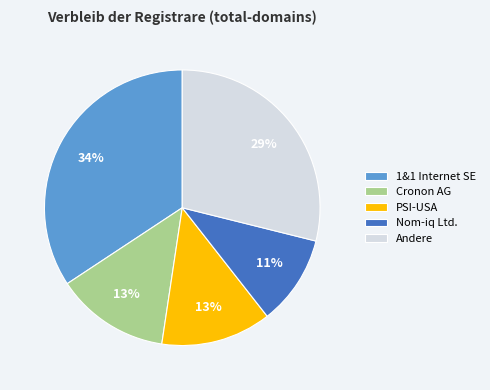

Between 1&1 Internet SE and Cronon AG, which is larger?

1&1 Internet SE